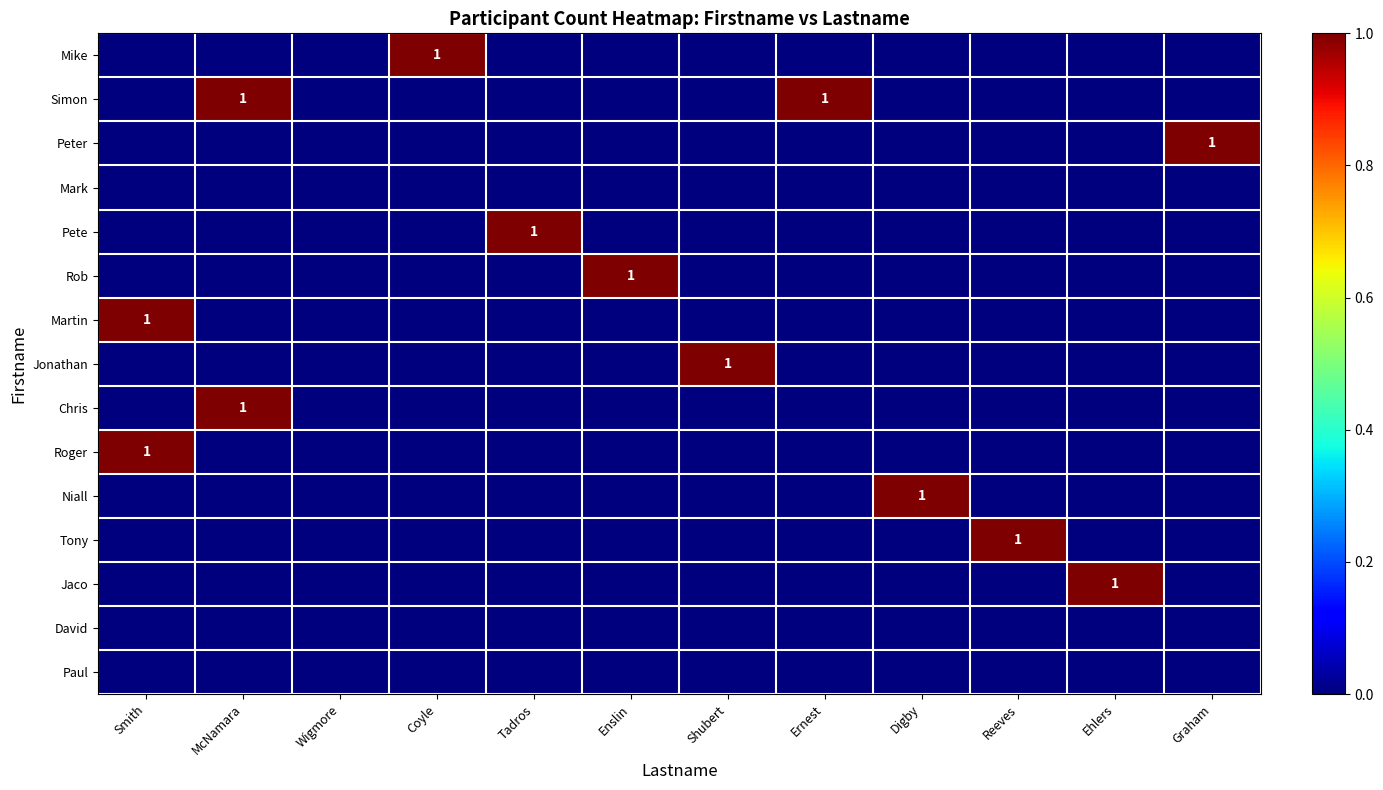

Rank the series by their maximum value, from lowest to highest.

Mark, David, Paul, Mike, Simon, Peter, Pete, Rob, Martin, Jonathan, Chris, Roger, Niall, Tony, Jaco